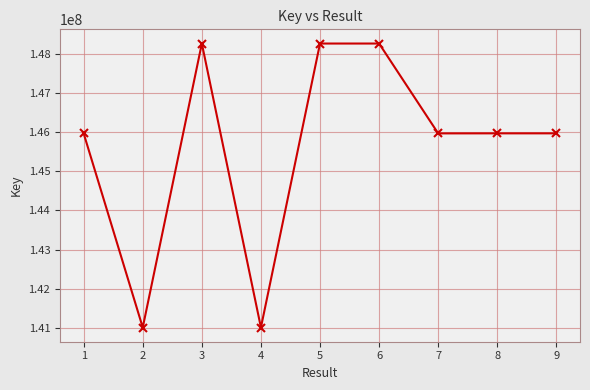

What is the value of the 3rd point from the left?

148254443